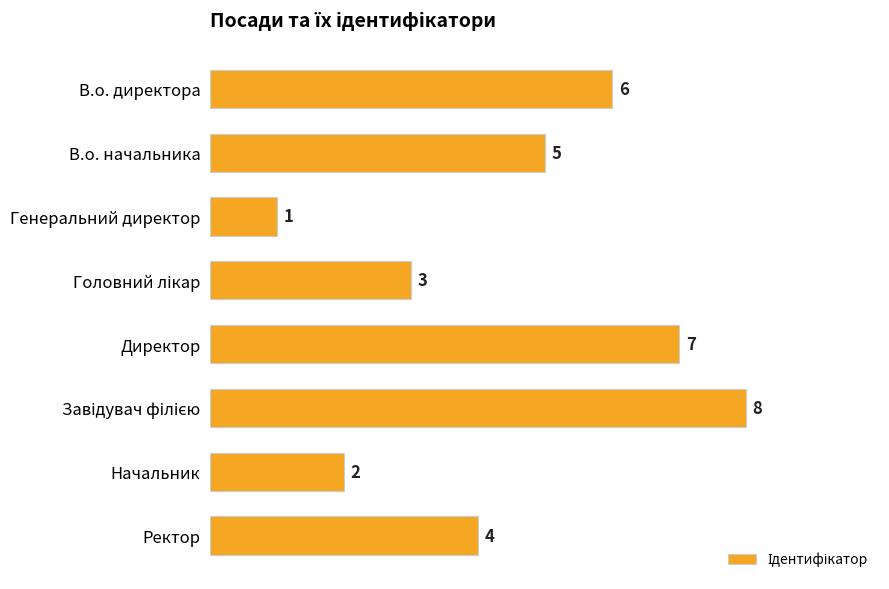

What is the sum of the values at Директор and В.о. директора?

13